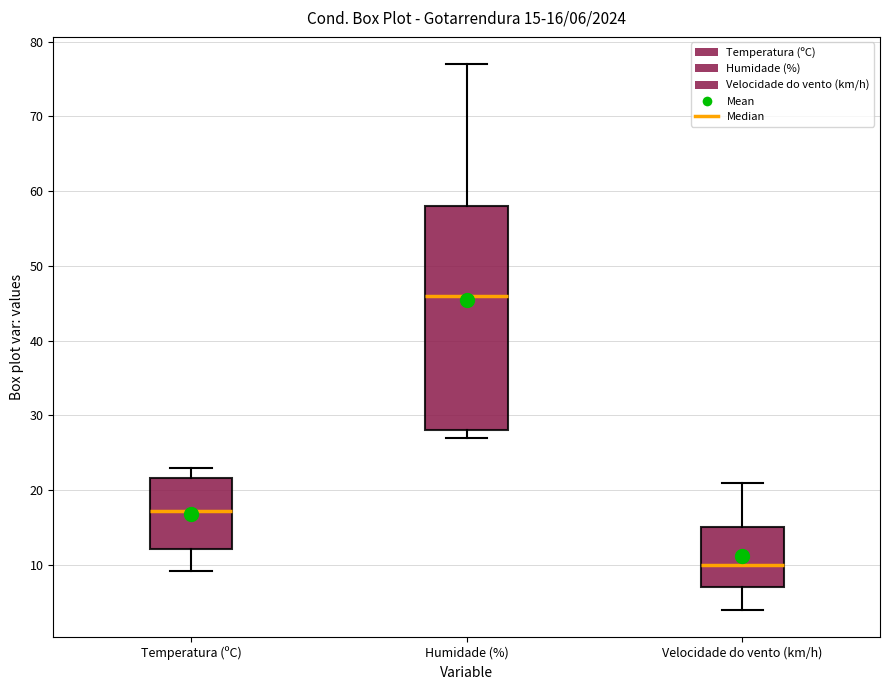

Which box is the tallest, from its lower edge to its upper edge?

Humidade (%)